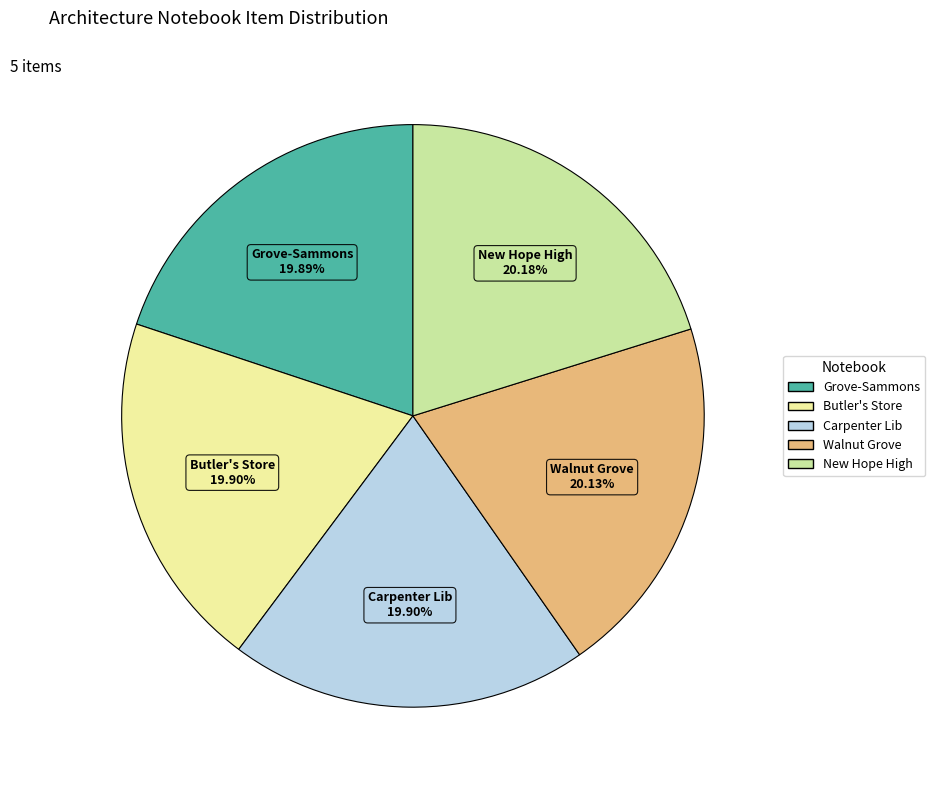

How many slices are in this pie chart?

5